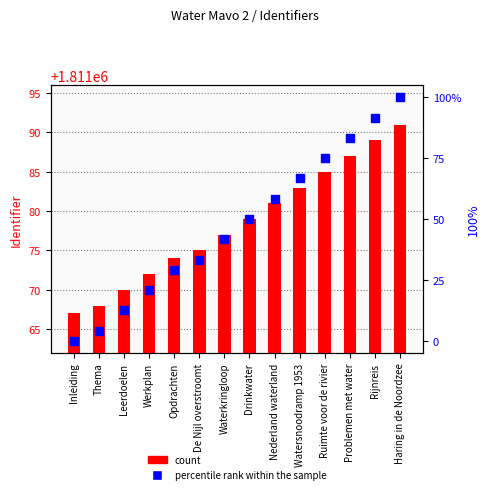

At which category is the sum across all series the highest?

Haring in de Noordzee